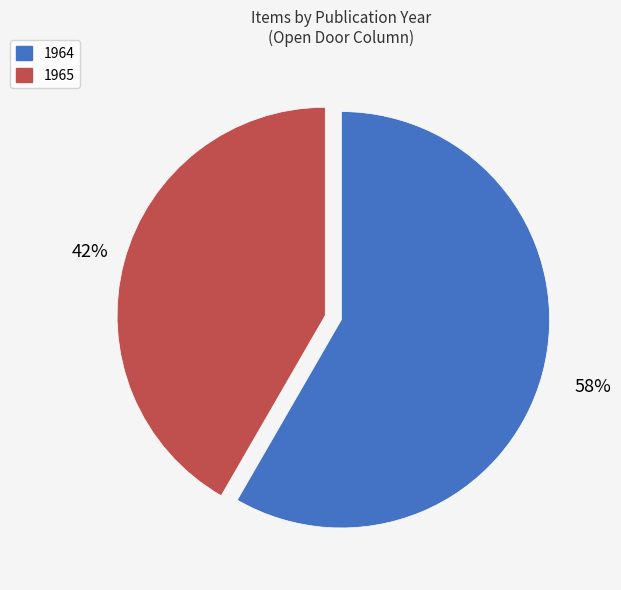

Is there any slice that represents more than half of the pie?

Yes